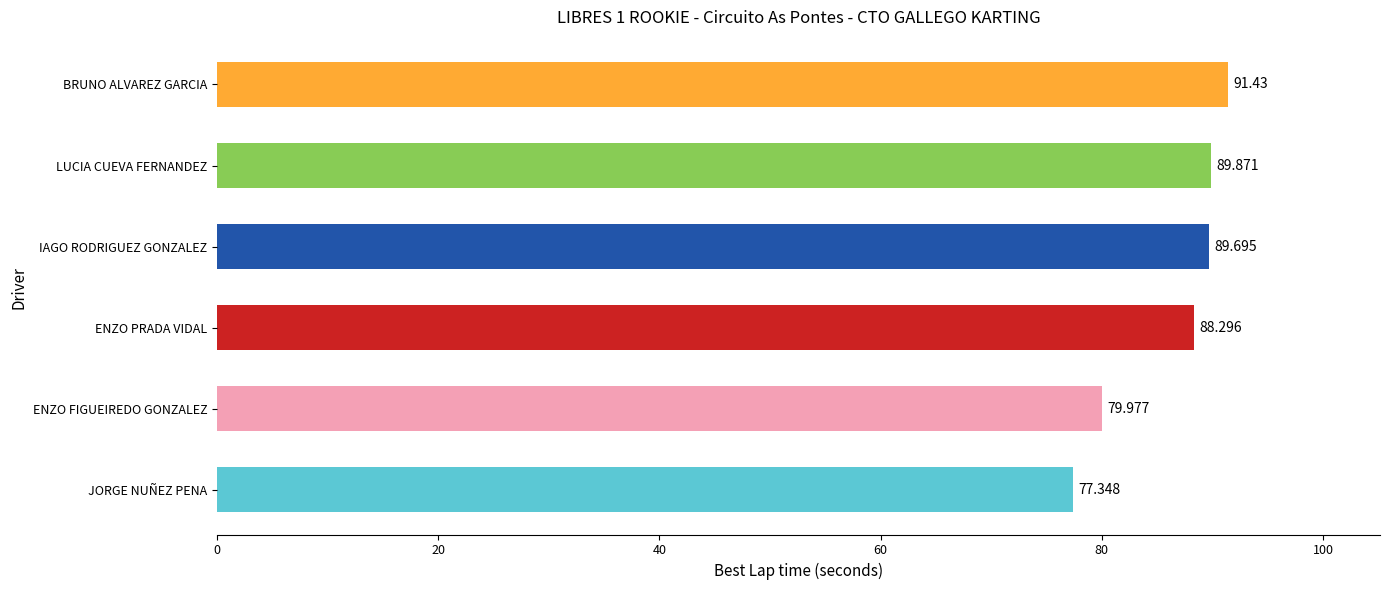

Where is the data nearest to the value 84?

ENZO FIGUEIREDO GONZALEZ